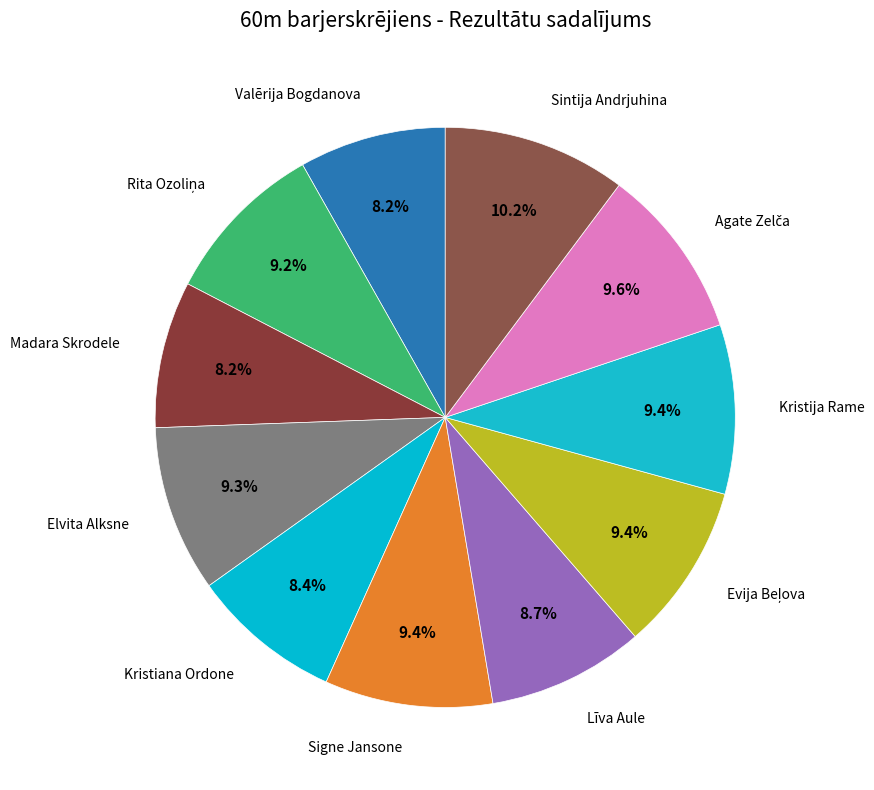

Count the number of slices in the pie.

11